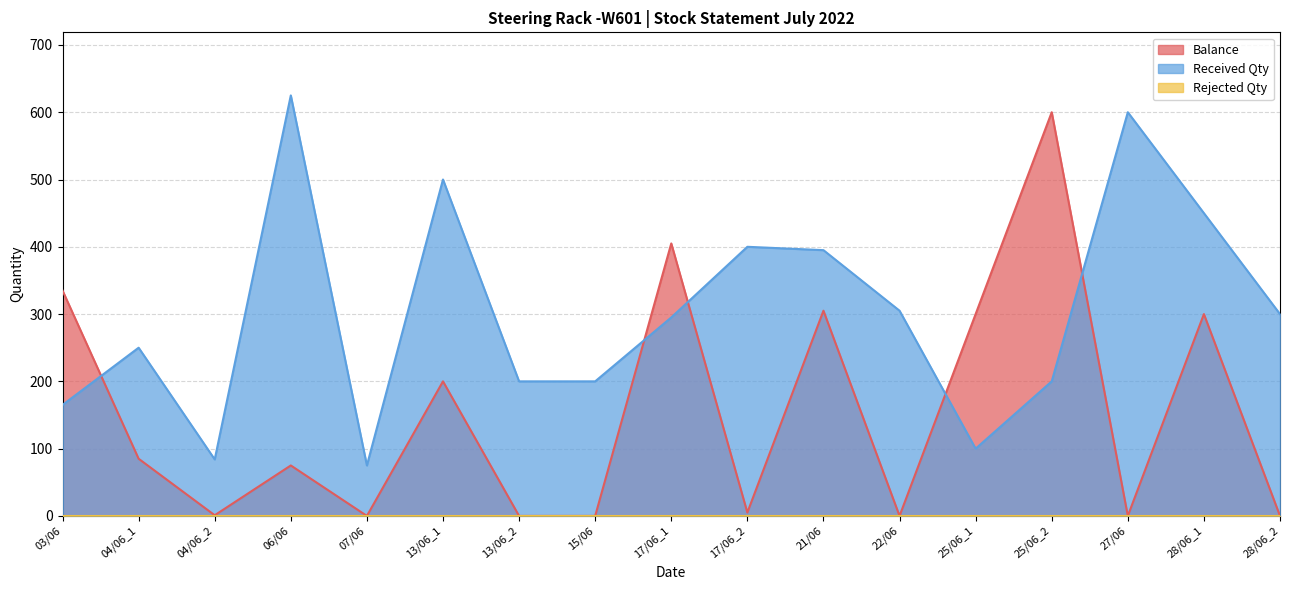

Is it true that Balance equals 0 at 15/06?

True